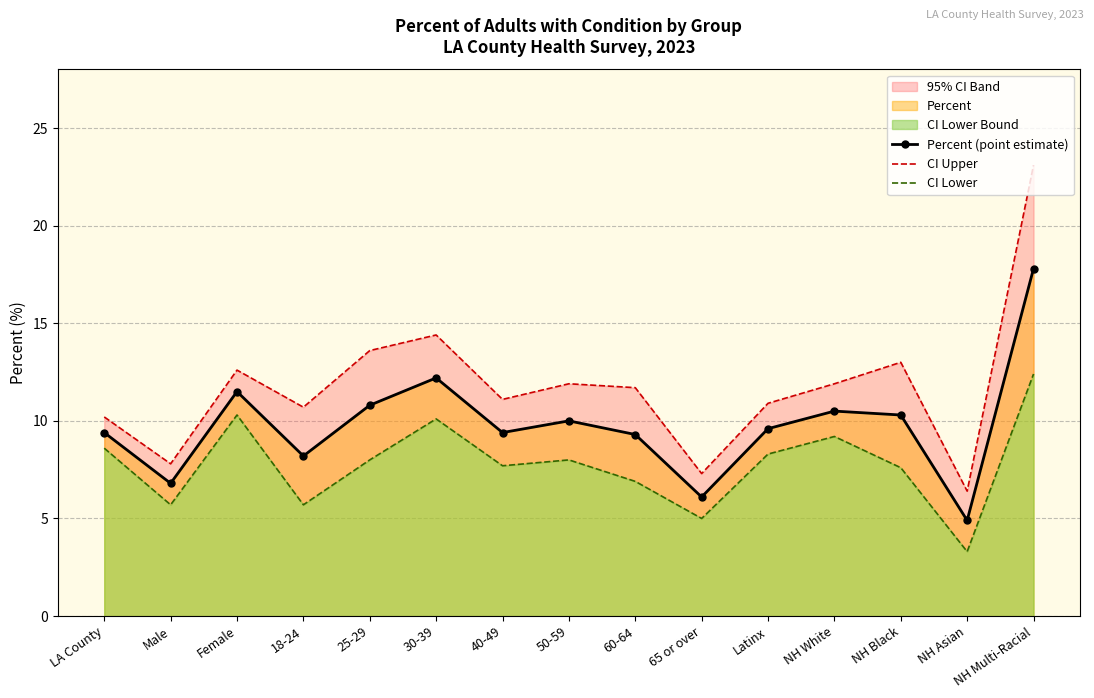

How many lines are shown in the chart?

3